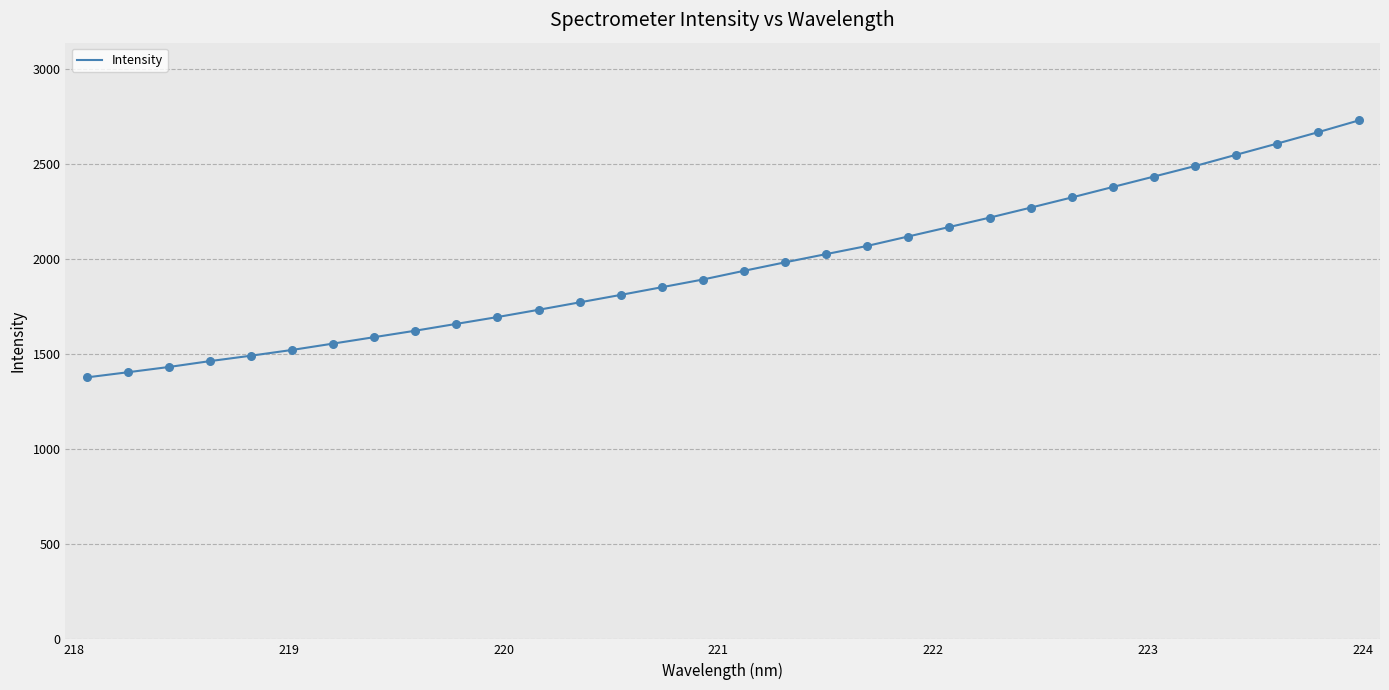

What is the maximum value shown in the chart?

2727.5